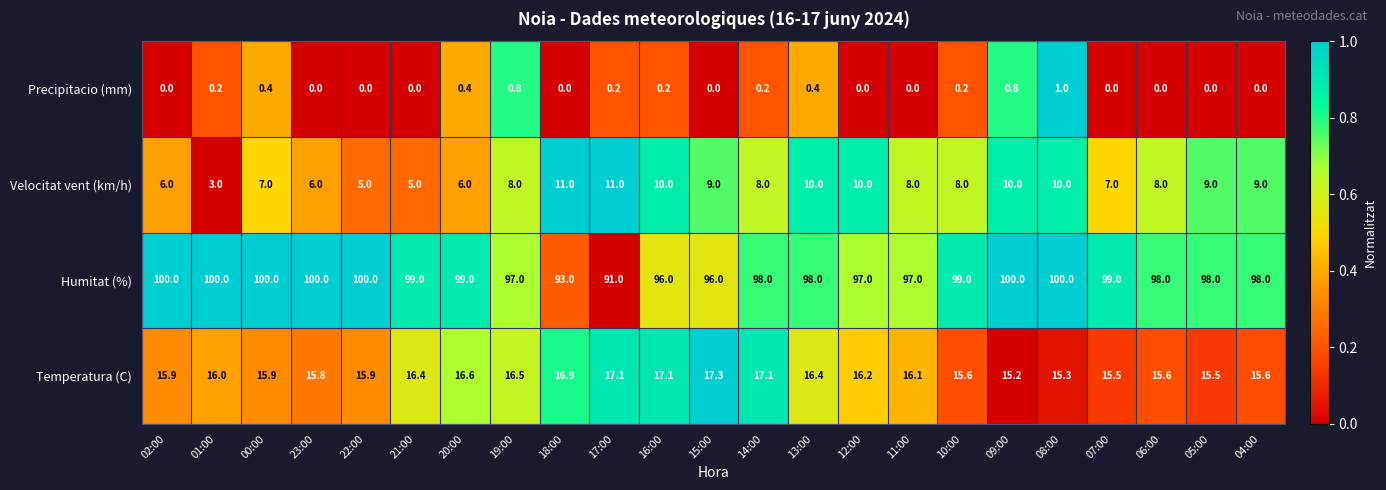

What is the spread (max minus min) of values at 21:00?

99.0